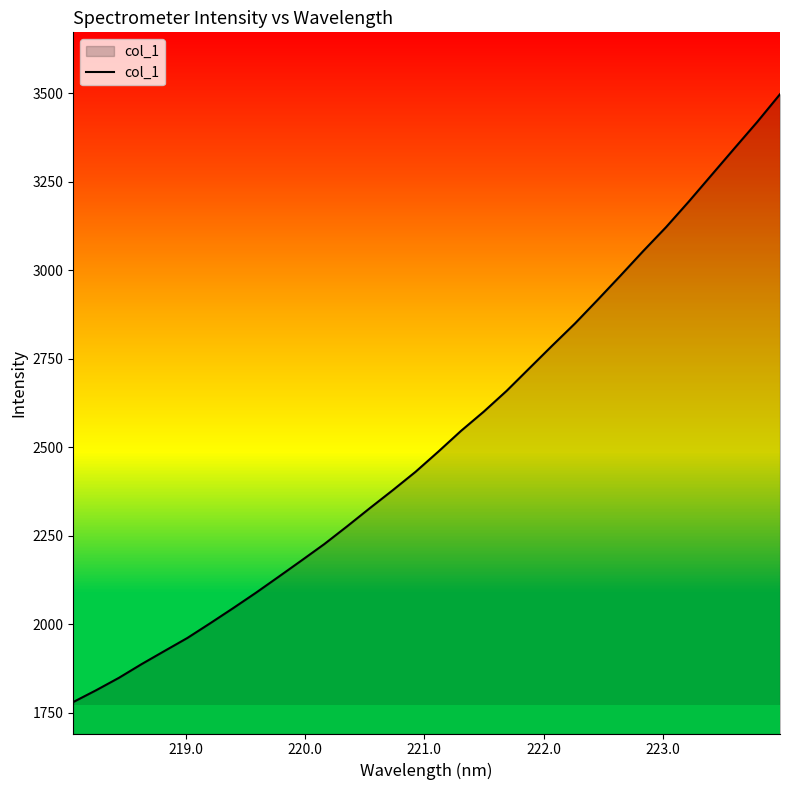

What is the maximum value shown in the chart?

3497.9